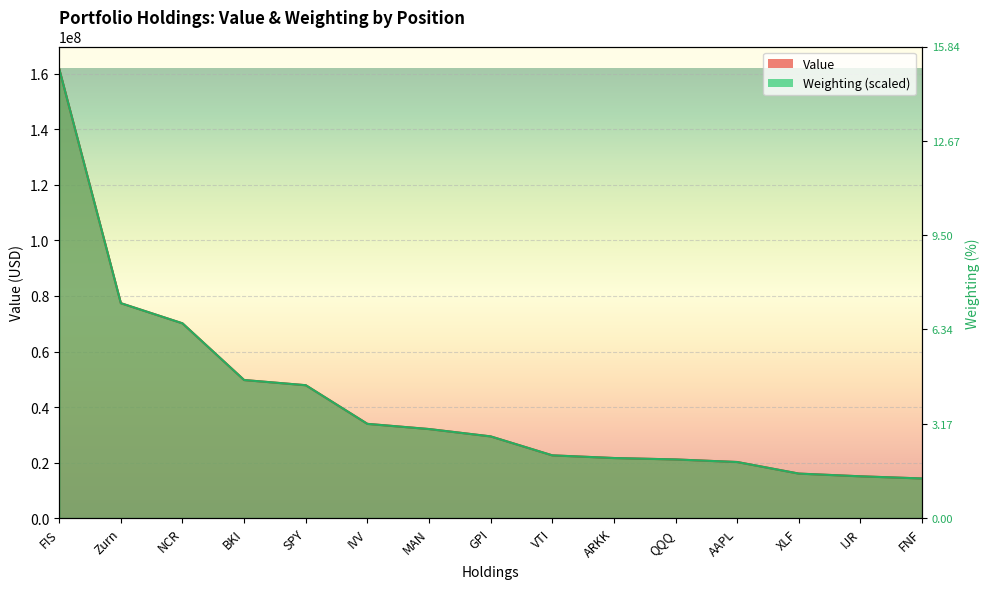

The Value series shows 7679056.8 at FNF. True or false?

False